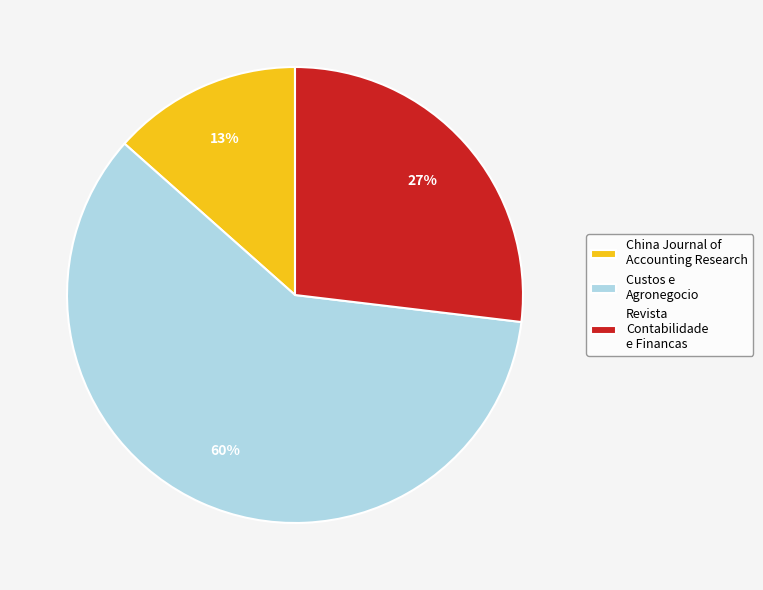

Which slice is the largest?

Custos e Agronegocio